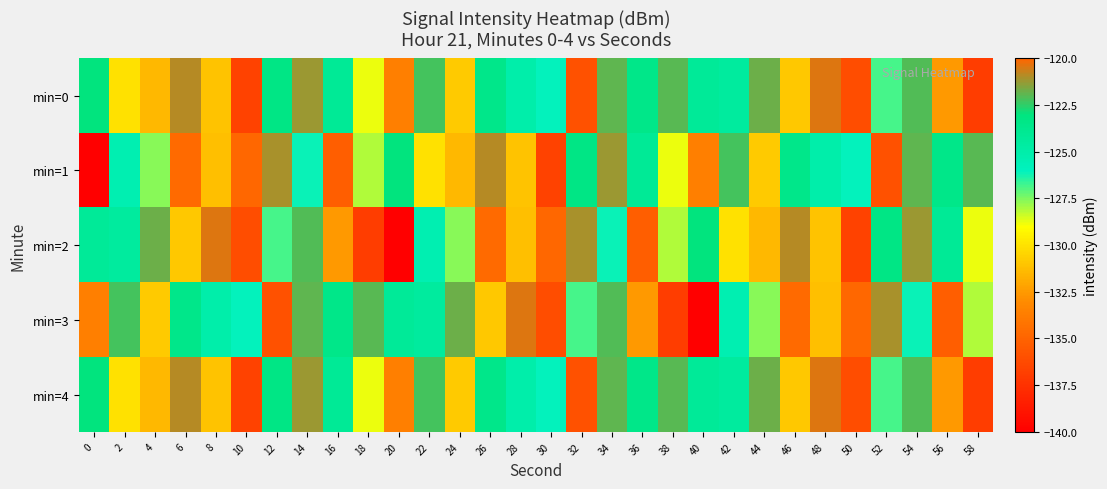

Rank the series at 30 from highest to lowest value.

min=0, min=4, min=2, min=3, min=1